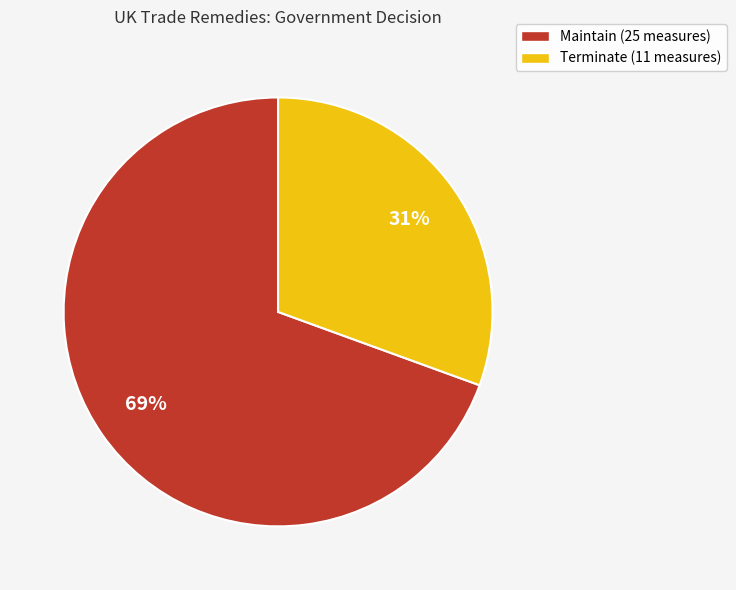

To the nearest percent, what portion does Maintain represent?

69%